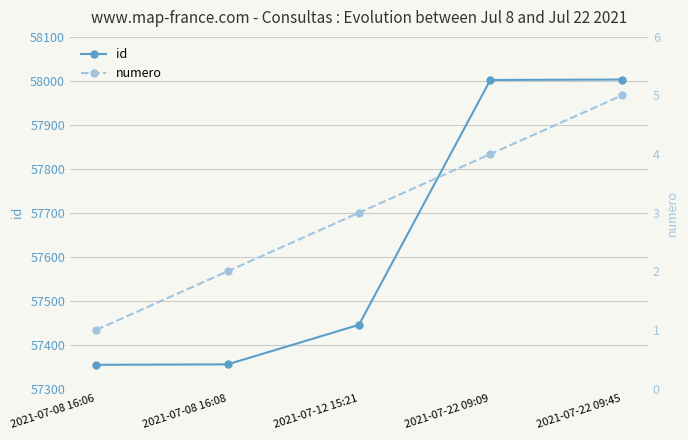

True or false: id has more than 0 points higher than both neighbors.

False